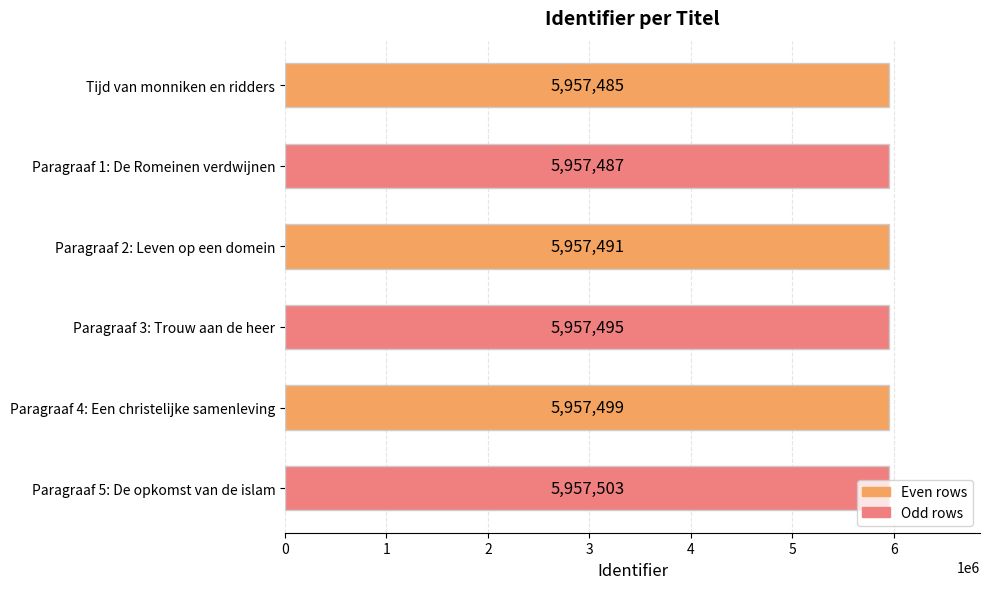

How many values are below 5957495?

3